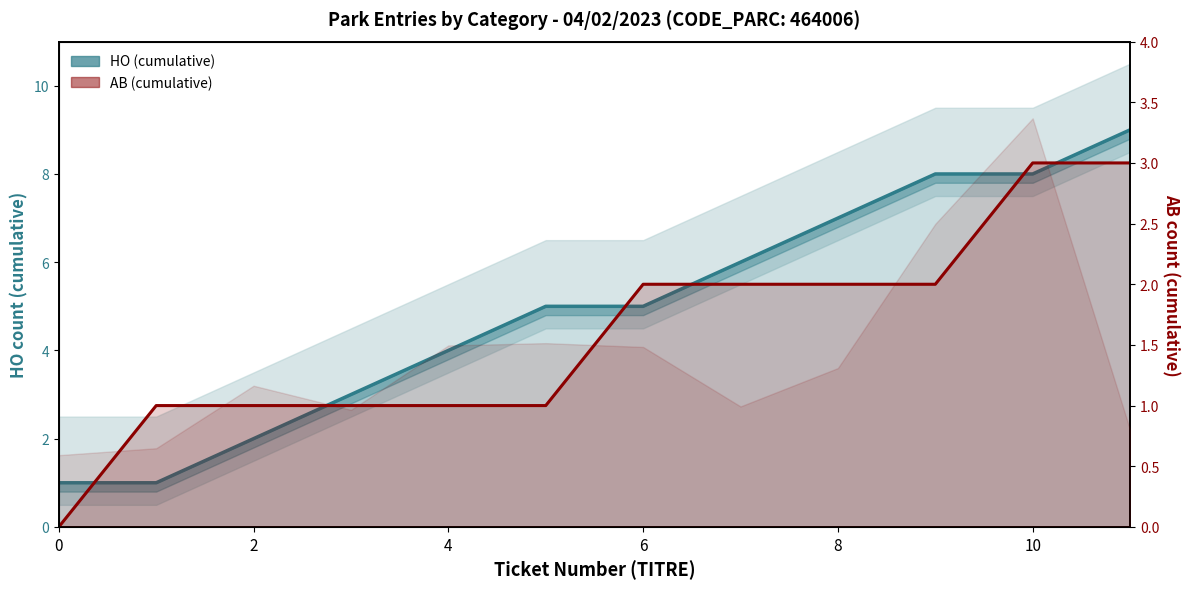

The value of HO (cumulative) at 4 is 2. True or false?

False